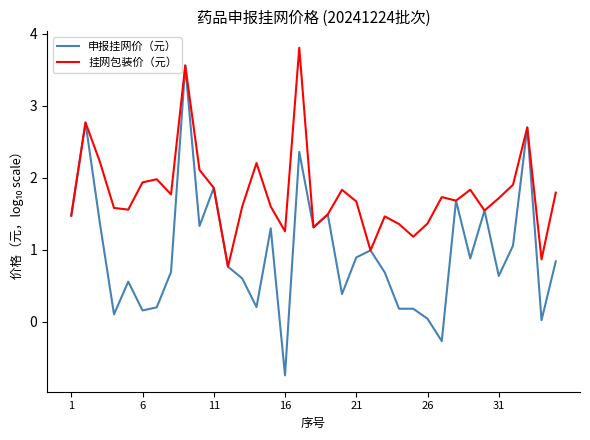

What is the maximum value shown in the chart?

3.8